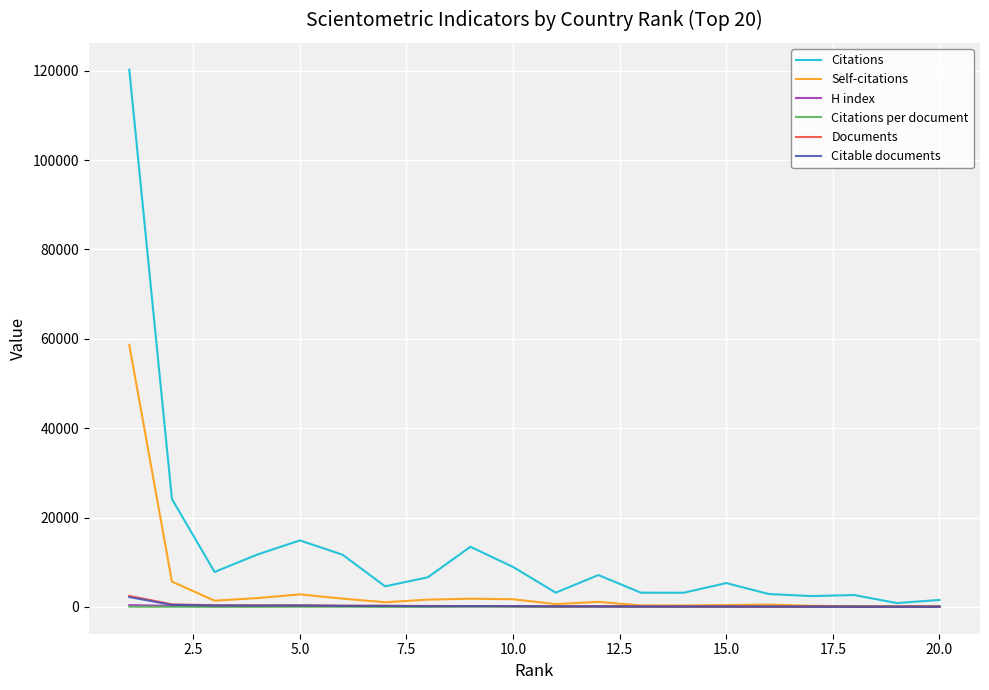

How many lines are shown in the chart?

6